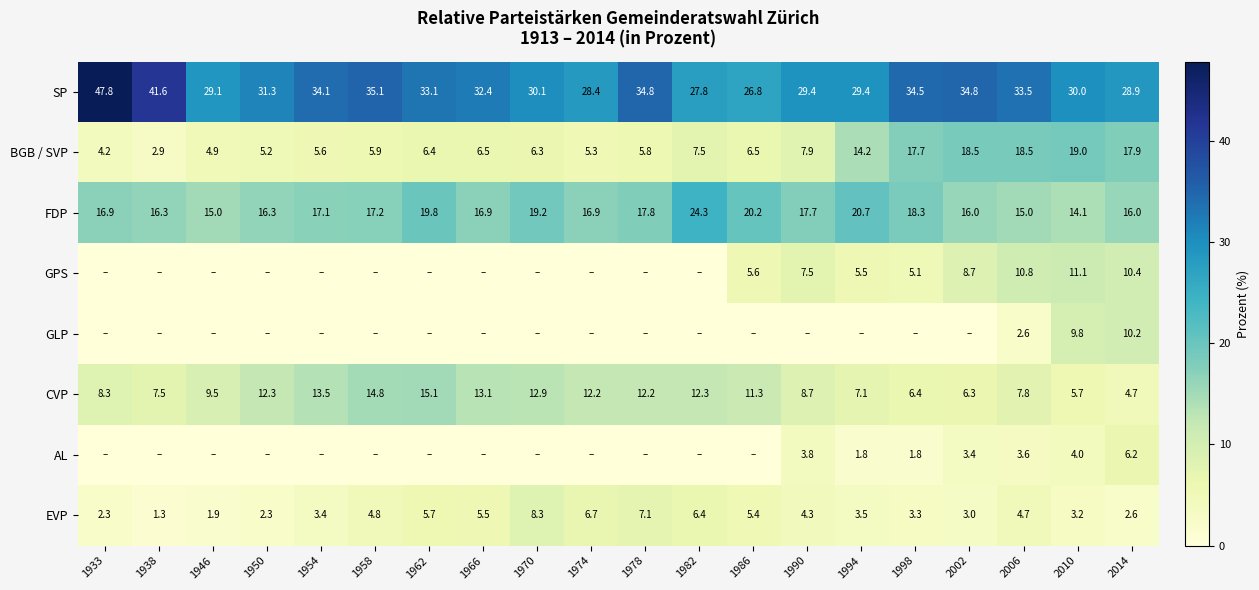

At which category is the sum across all series the highest?

2010